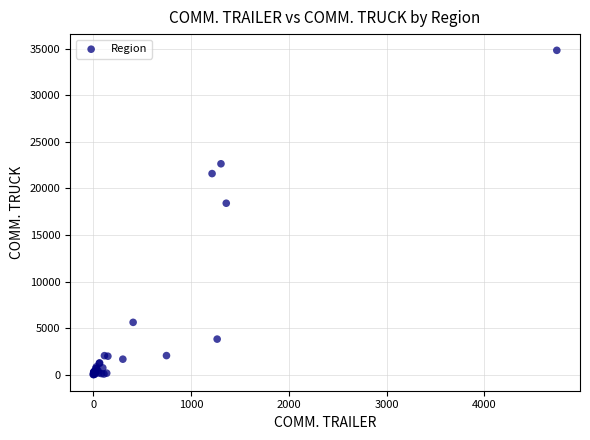

What Y value in the scatter plot is closest to 17425?

18412